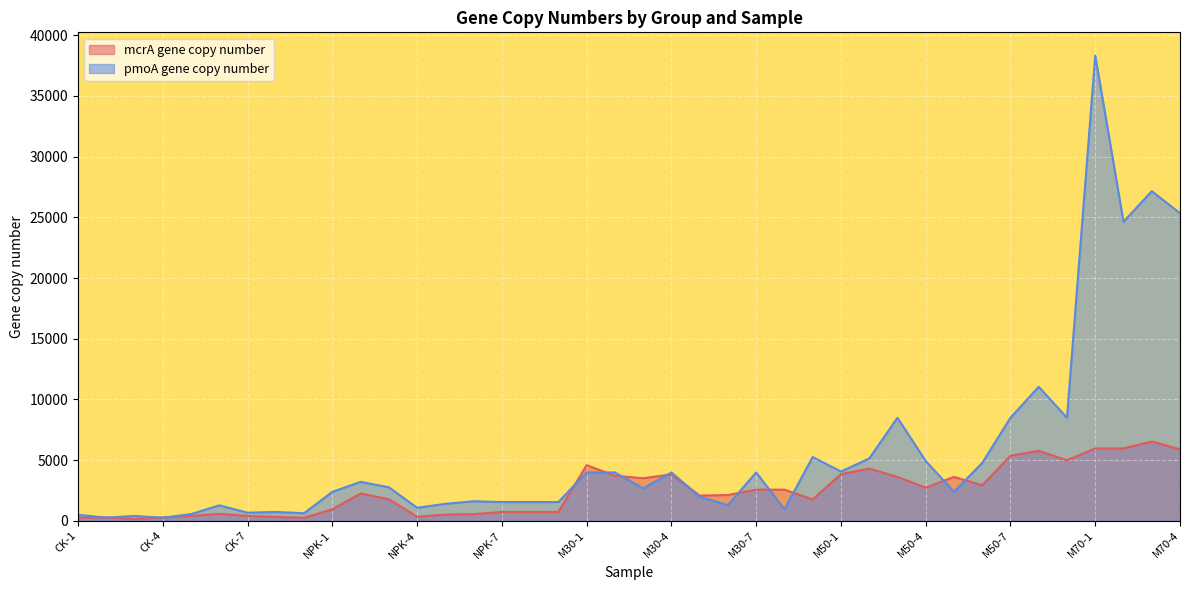

What is the approximate value of mcrA gene copy number at NPK-5?

505.9